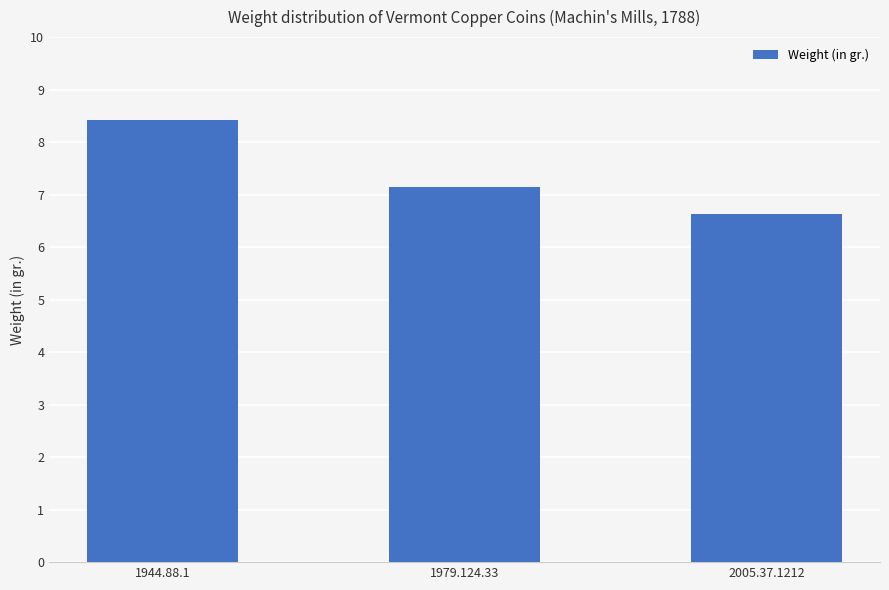

Does the chart contain any negative values?

No